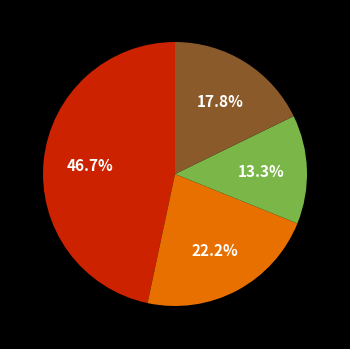

Is there any slice that represents more than half of the pie?

No